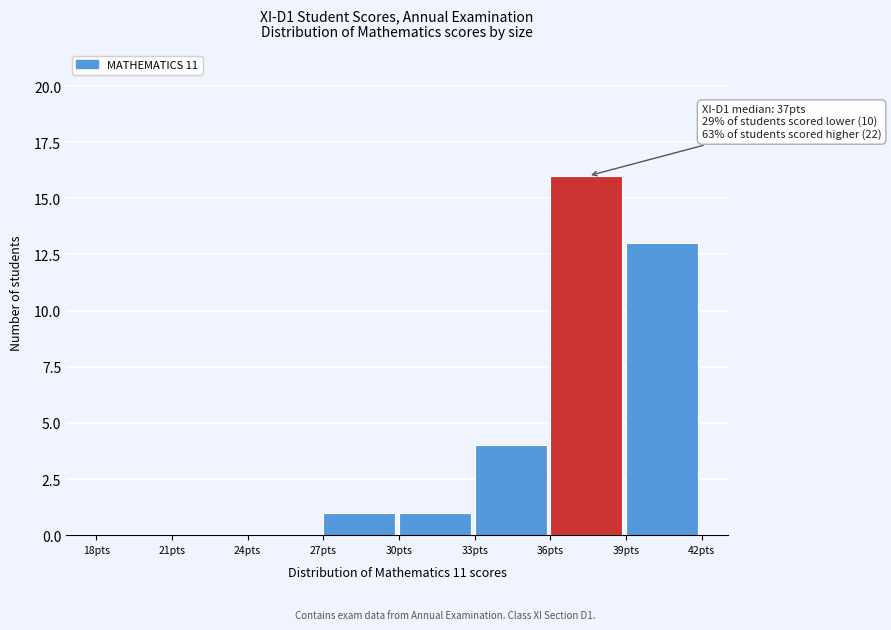

Over which range of the x-axis is the bar tallest?

36 to 39